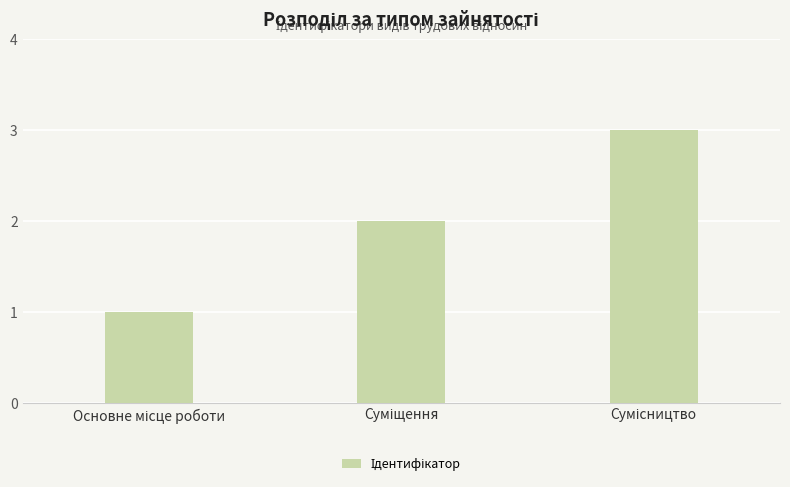

What is the maximum value shown in the chart?

3